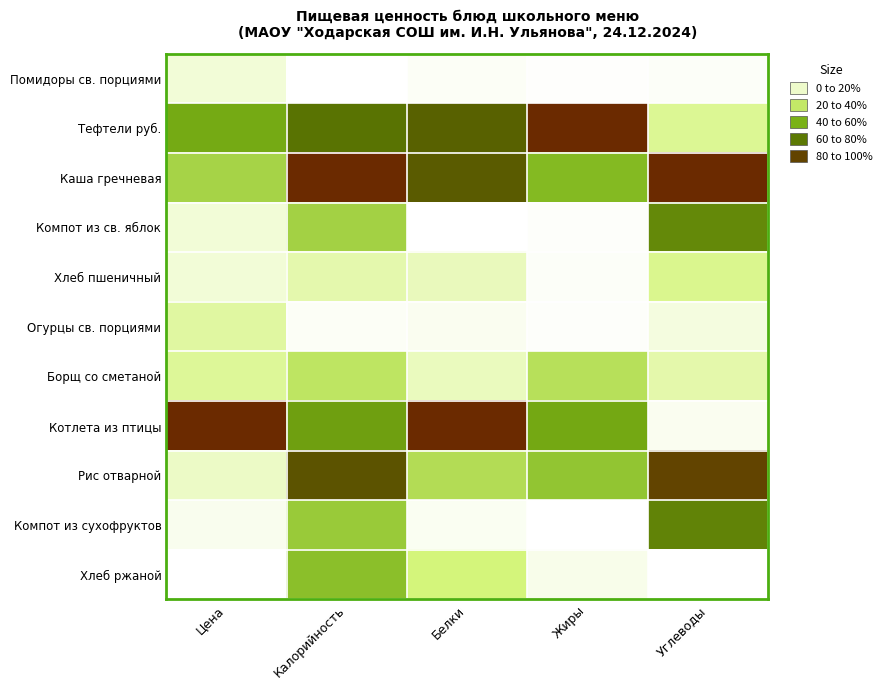

Reading left to right, list all the values displayed in this chart.

Помидоры св. порциями: Цена=0.1	Калорийность=0.0	Белки=0.0	Жиры=0.0	Углеводы=0.0
Тефтели руб.: Цена=0.5	Калорийность=0.7	Белки=0.8	Жиры=1.0	Углеводы=0.2
Каша гречневая: Цена=0.4	Калорийность=1.0	Белки=0.8	Жиры=0.5	Углеводы=1.0
Компот из св. яблок: Цена=0.1	Калорийность=0.4	Белки=0.0	Жиры=0.0	Углеводы=0.6
Хлеб пшеничный: Цена=0.1	Калорийность=0.2	Белки=0.1	Жиры=0.0	Углеводы=0.2
Огурцы св. порциями: Цена=0.2	Калорийность=0.0	Белки=0.0	Жиры=0.0	Углеводы=0.1
Борщ со сметаной: Цена=0.2	Калорийность=0.3	Белки=0.1	Жиры=0.3	Углеводы=0.2
Котлета из птицы: Цена=1.0	Калорийность=0.6	Белки=1.0	Жиры=0.5	Углеводы=0.0
Рис отварной: Цена=0.1	Калорийность=0.8	Белки=0.3	Жиры=0.4	Углеводы=0.9
Компот из сухофруктов: Цена=0.0	Калорийность=0.4	Белки=0.0	Жиры=0.0	Углеводы=0.7
Хлеб ржаной: Цена=0.0	Калорийность=0.5	Белки=0.2	Жиры=0.0	Углеводы=0.0